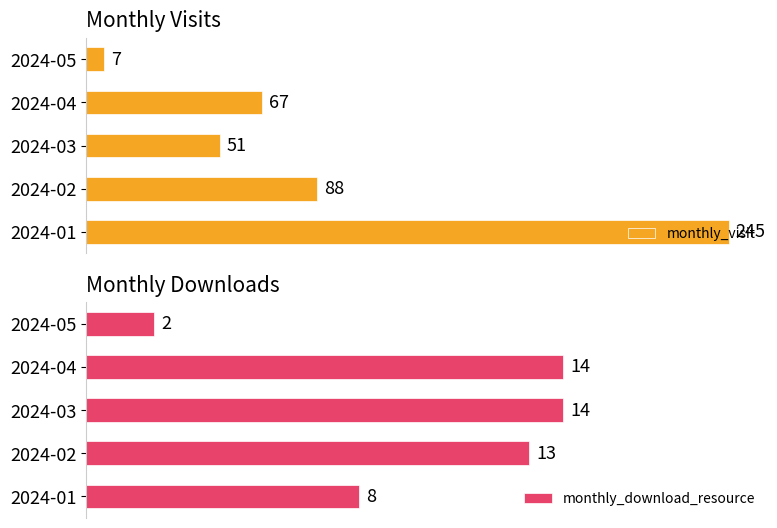

Where is monthly_visit nearest to the value 126?

2024-02